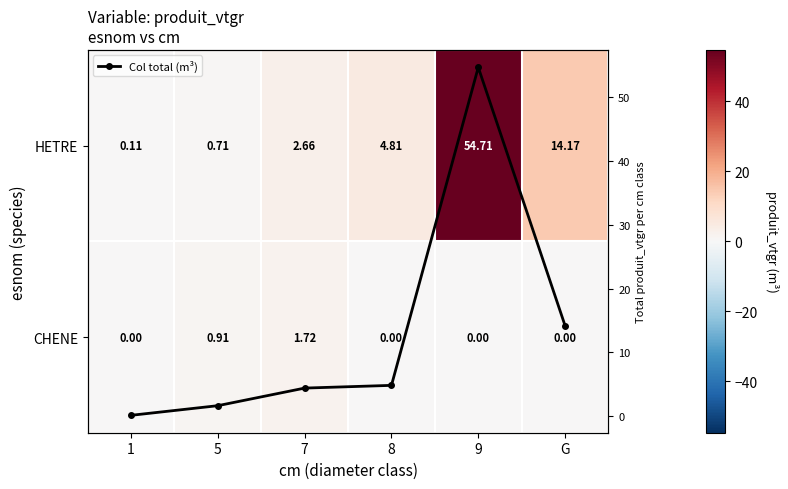

Which series changed the most between 1 and 5?

Col total (m³)